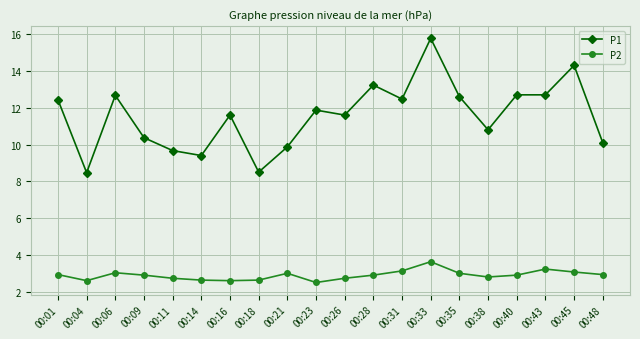

List the series in order of their peak value, highest first.

P1, P2